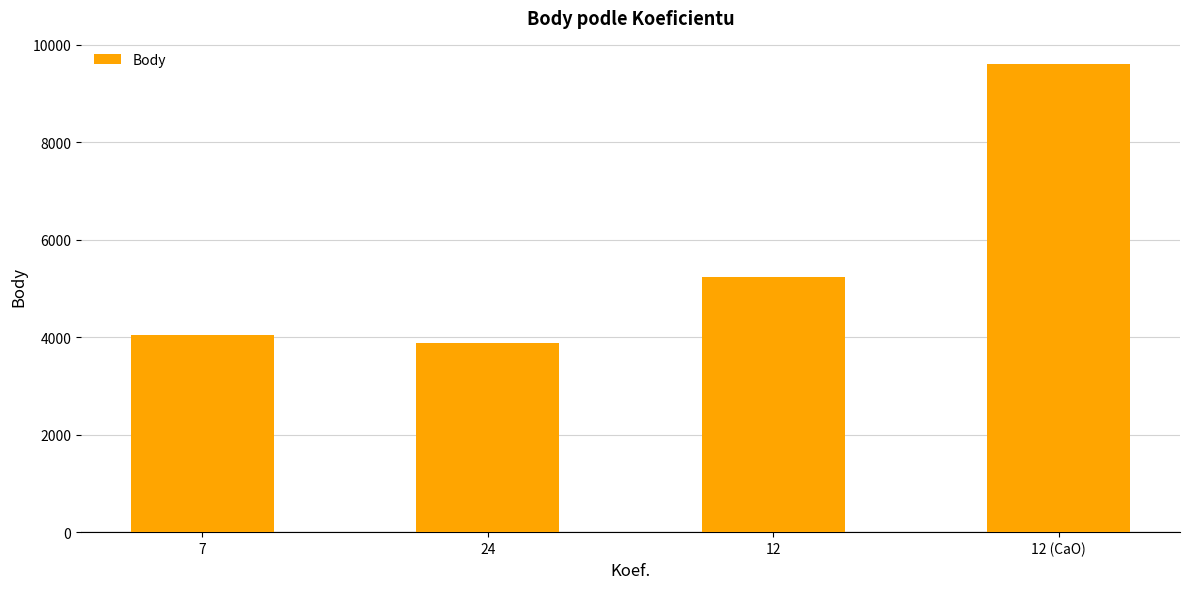

The chart shows a value of 984 at 7. True or false?

False